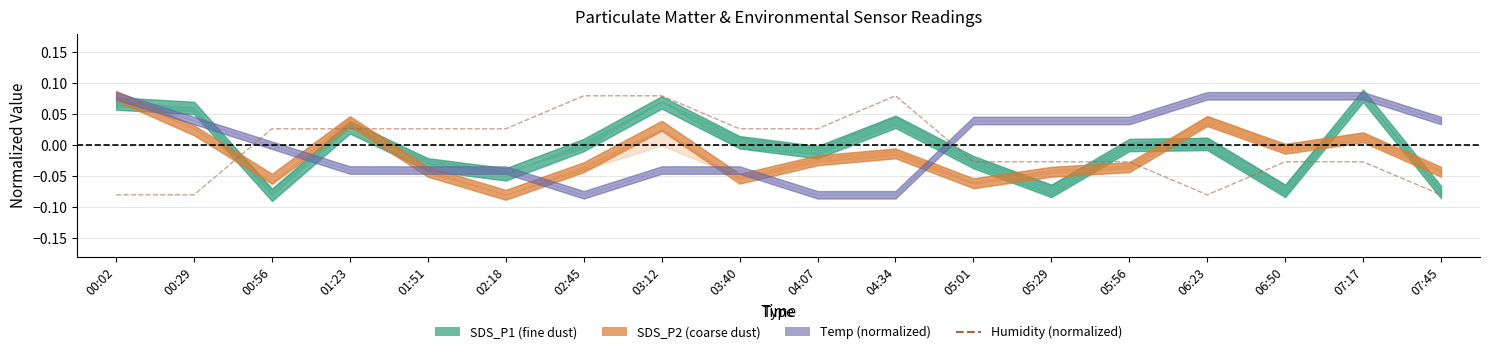

True or false: the data shows -0.0 at 06:50.

False